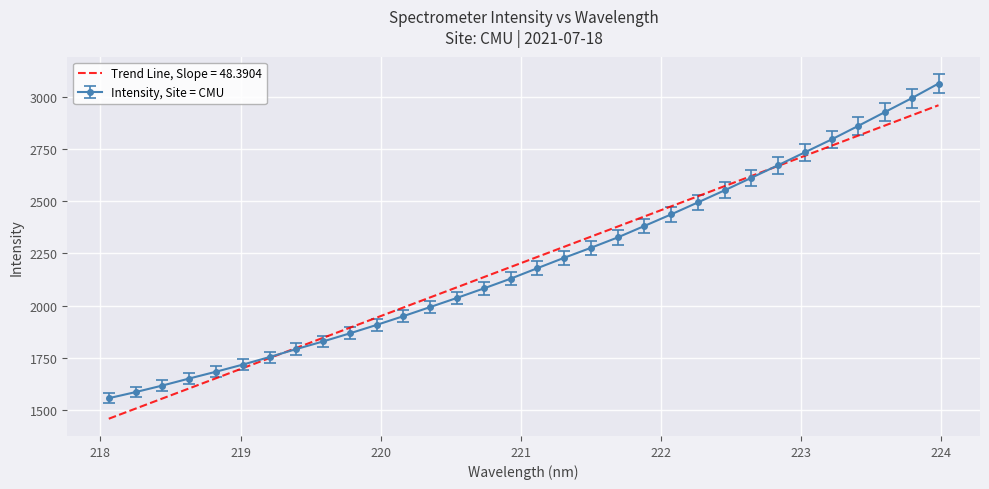

What is the maximum value shown in the chart?

3062.8